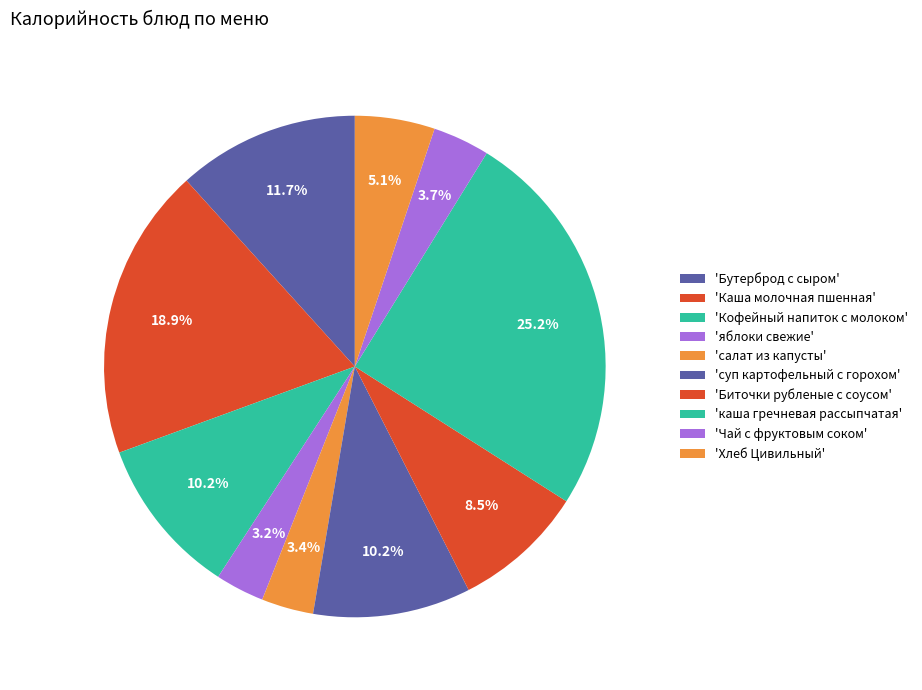

How many segments does this pie chart have?

10